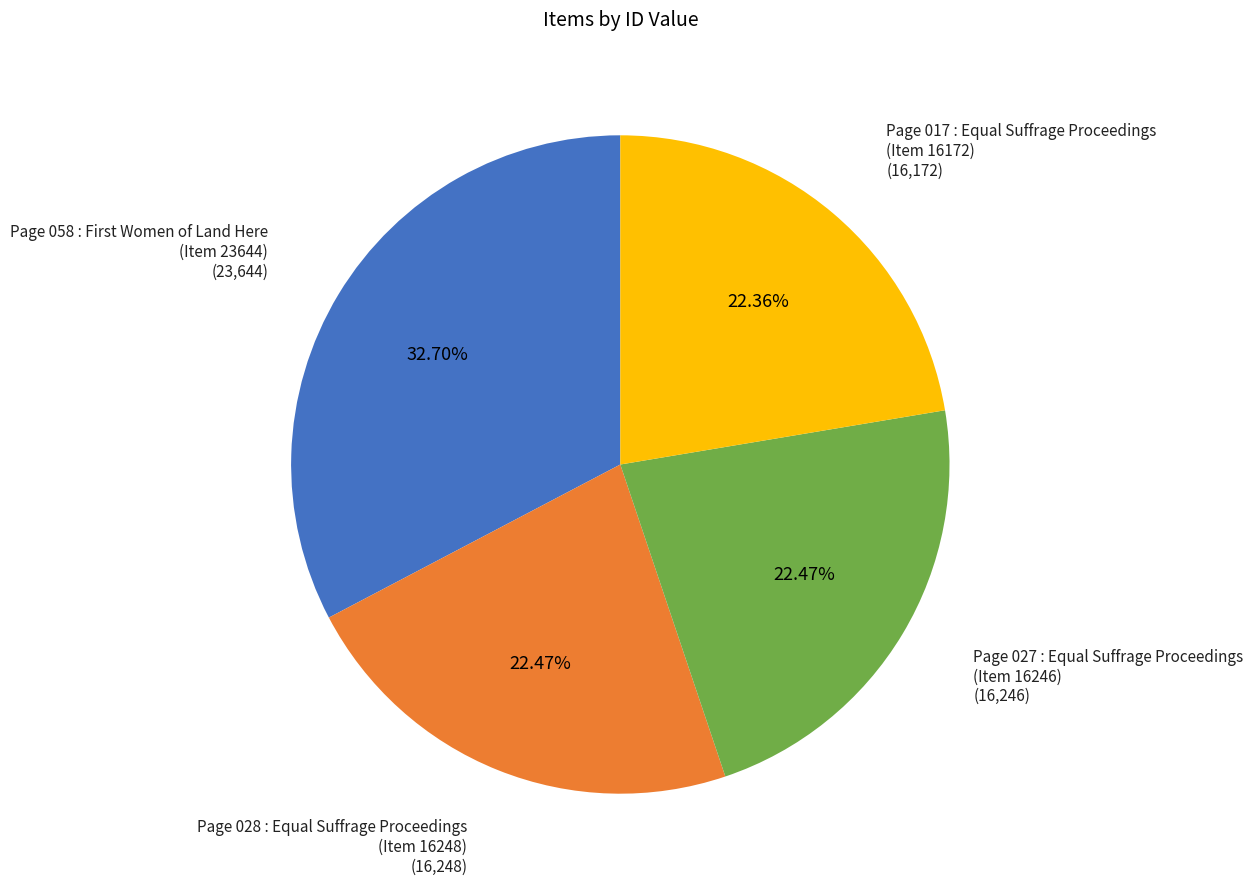

Is there any slice that represents more than half of the pie?

No